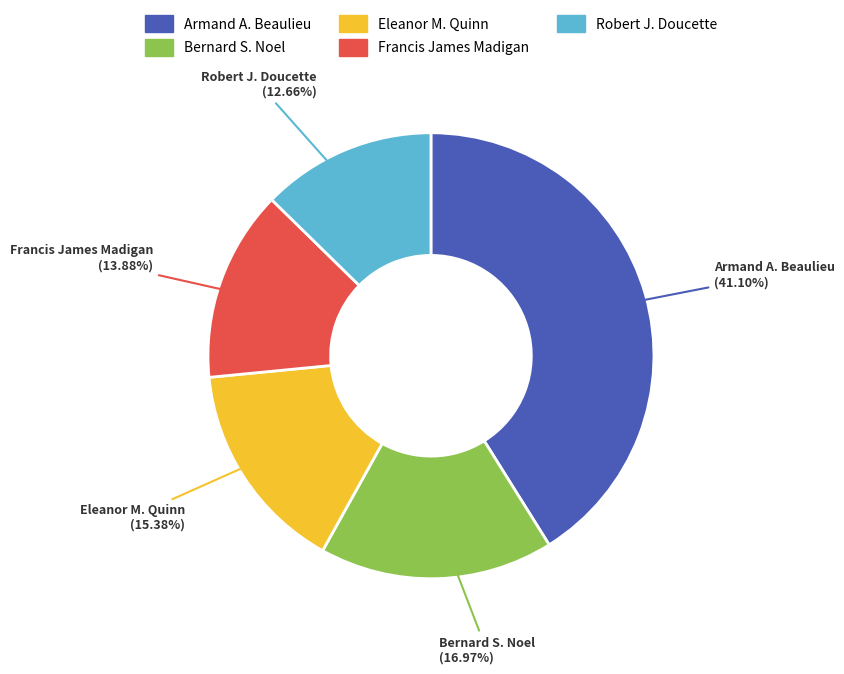

Does any single category account for the majority?

No